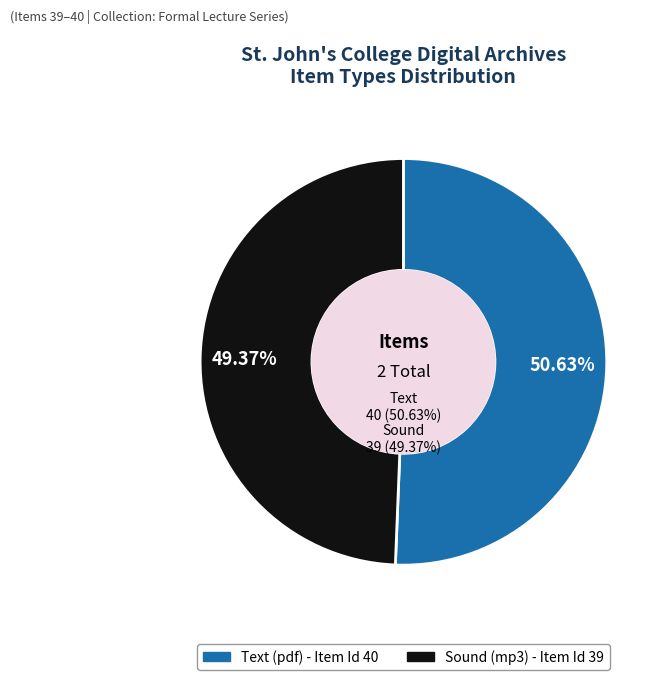

Does any single category account for the majority?

Yes